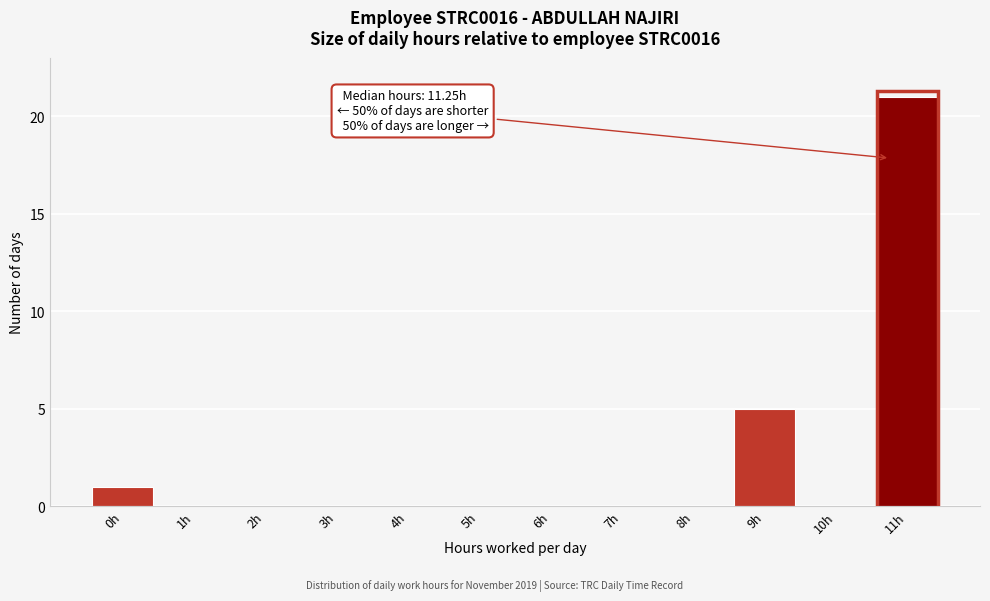

Reading left to right, extract all data points from this chart.

0h=1	1h=0	2h=0	3h=0	4h=0	5h=0	6h=0	7h=0	8h=0	9h=5	10h=0	11h=21